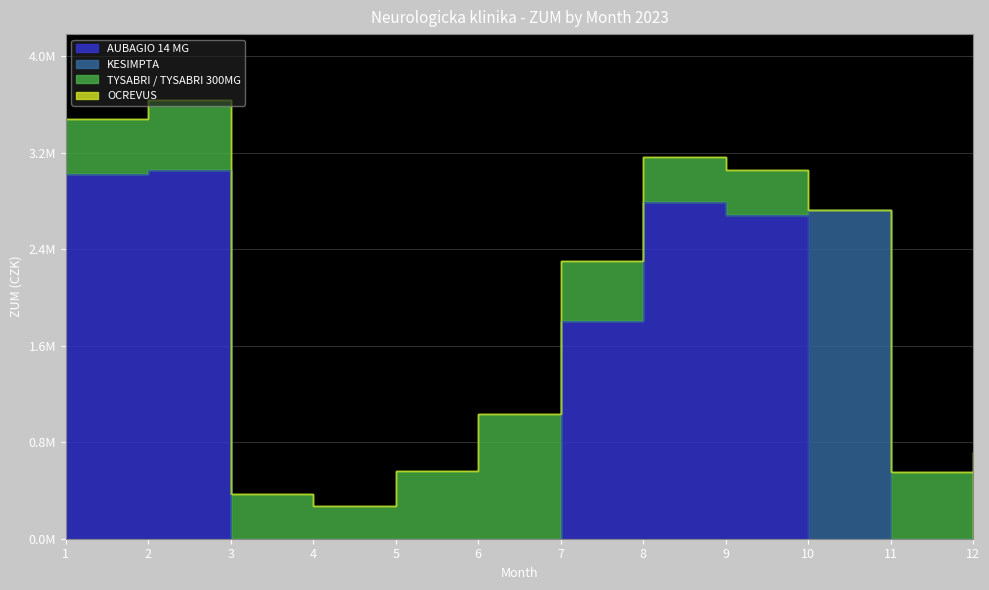

The KESIMPTA series shows 0.0 at 2. True or false?

True